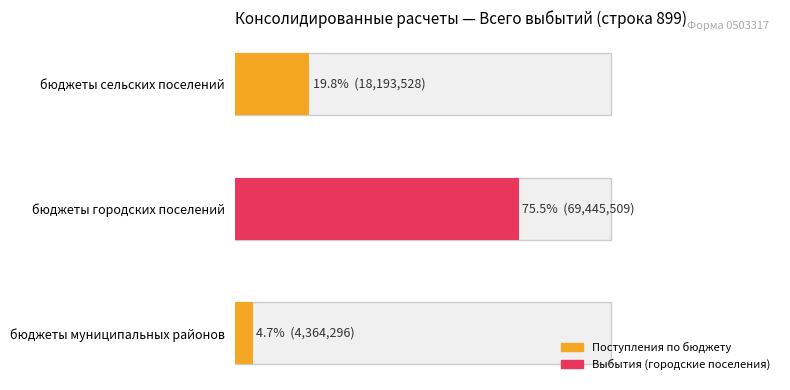

At which label is бюджеты муниципальных районов closest to 36904902?

бюджеты сельских поселений